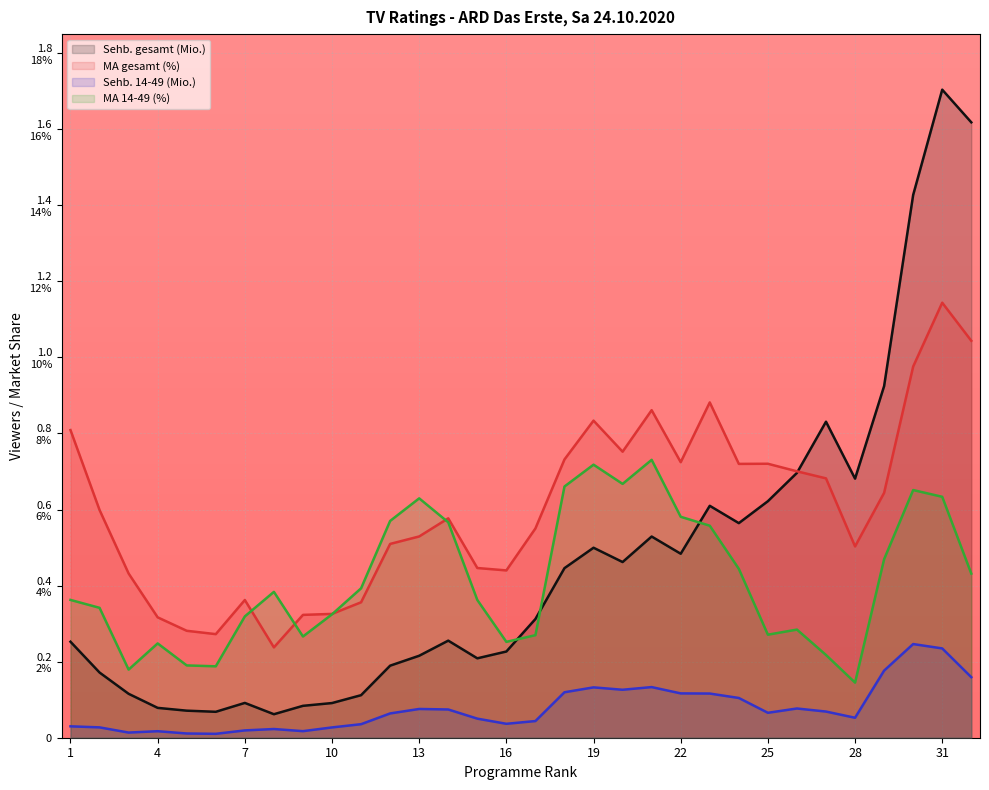

Which series has the widest spread of values?

Sehb. gesamt (Mio.)